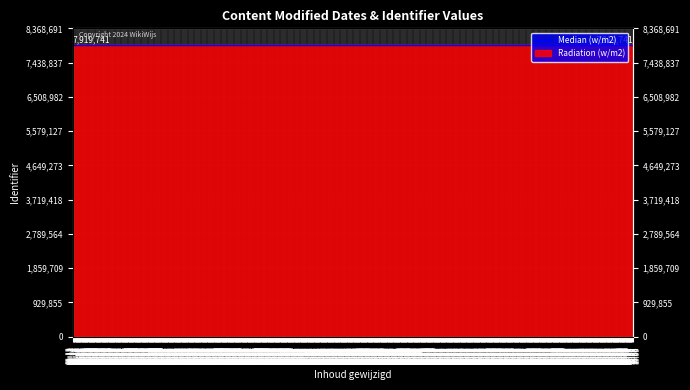

The value at 2024-06-25 19:14:21 is 7919722. True or false?

True